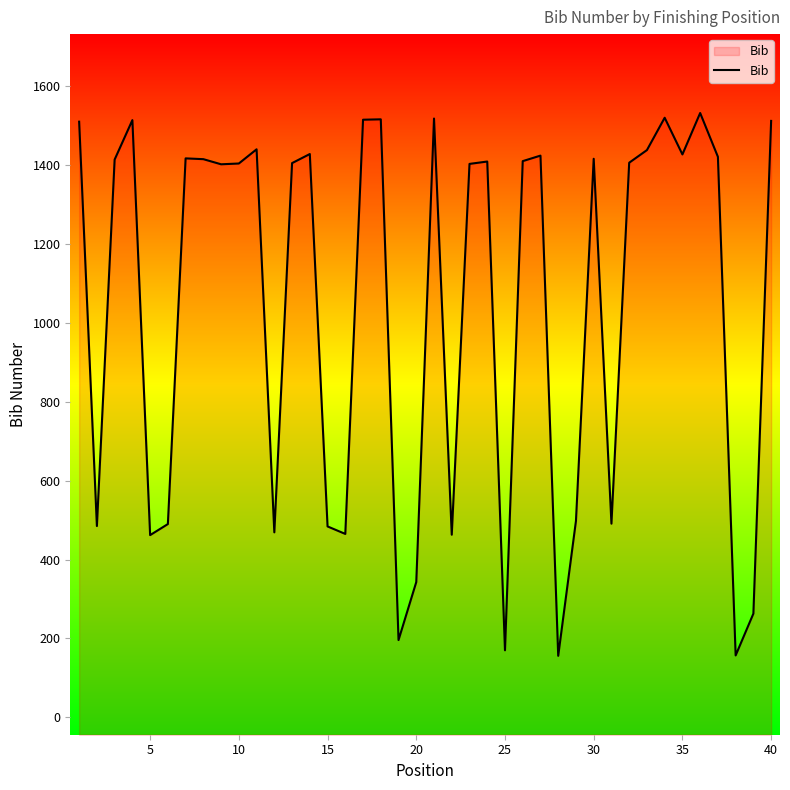

What is the average value?

1045